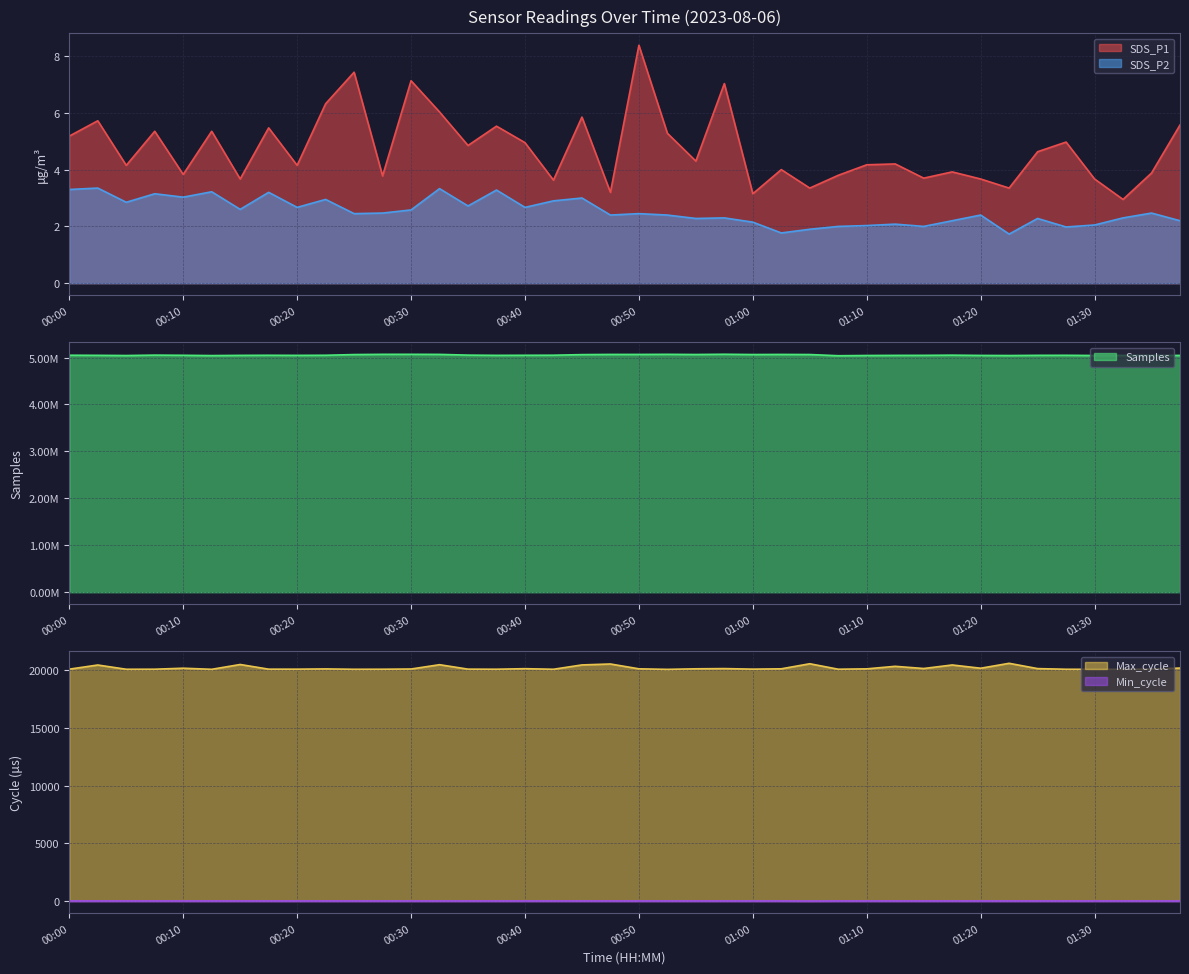

How many interior local valleys does the SDS_P2 series have?

13